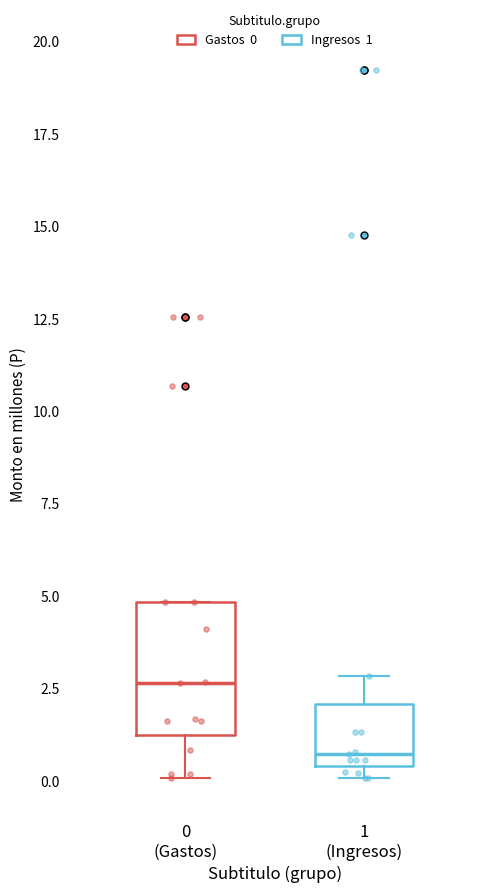

Where does the median line of the box for 0 (Gastos) sit on the y-axis? The values are not printed on the chart, so give them approximately, as read against the axis.

2.5